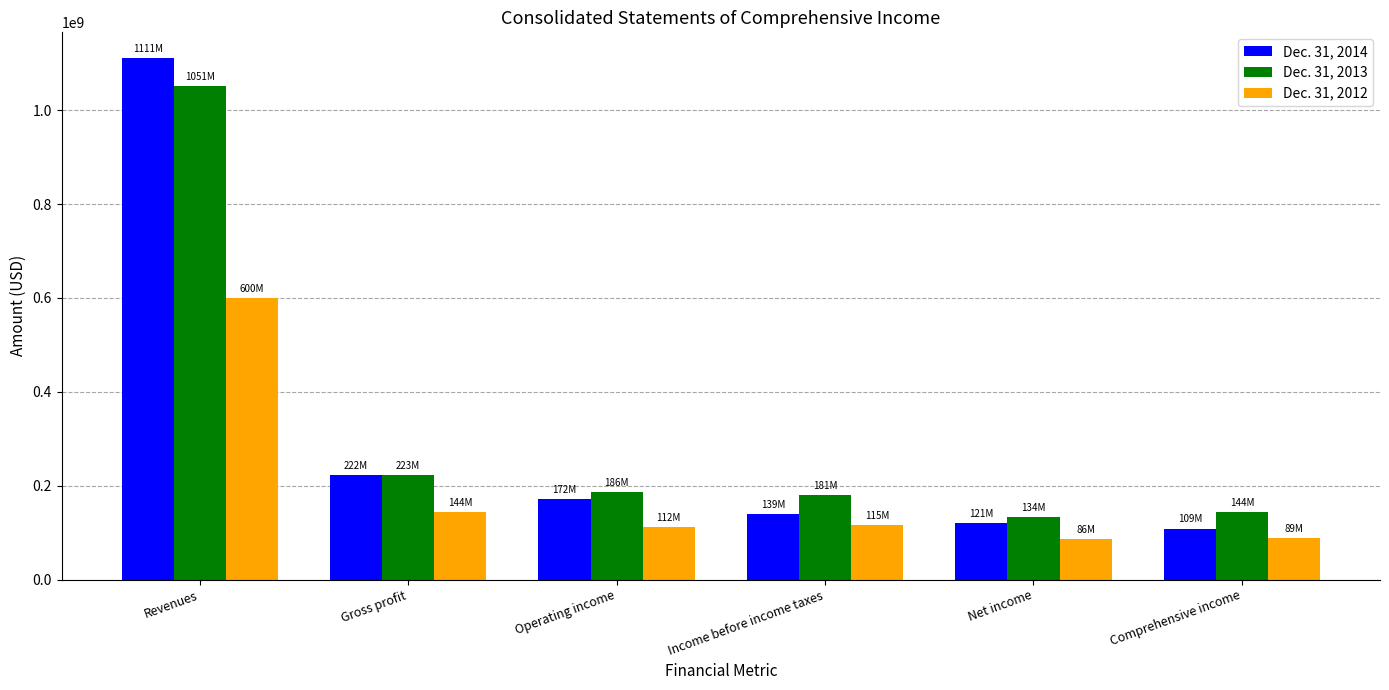

At which category does the chart reach its peak across all series?

Revenues